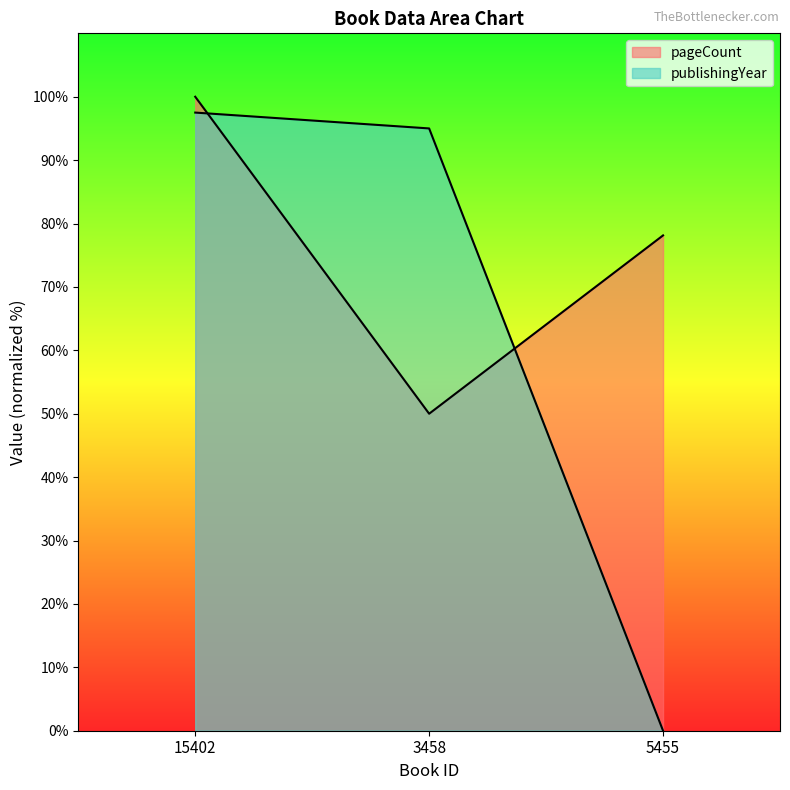

What is the approximate value of pageCount at 3458?

50.0